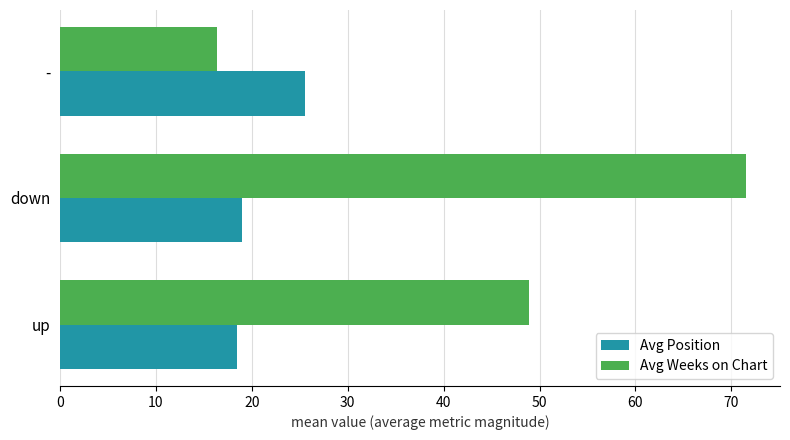

Which series has the largest total across all categories?

Avg Weeks on Chart